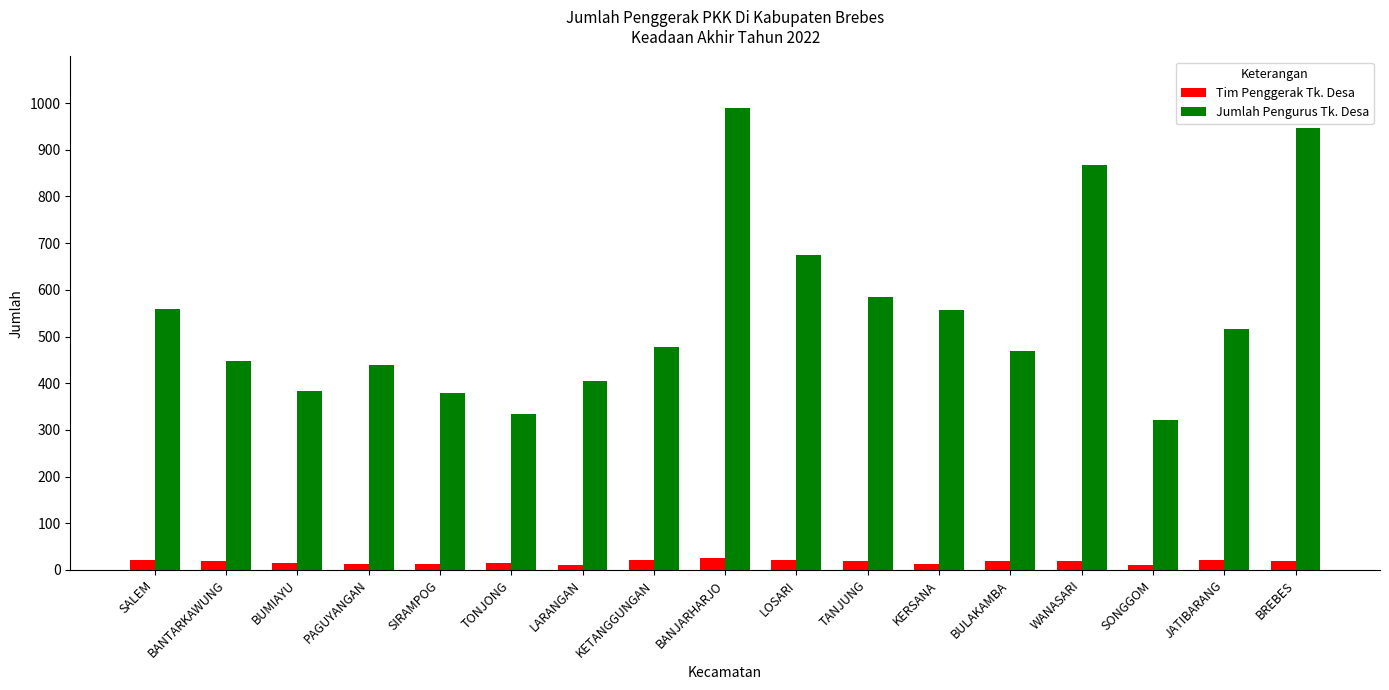

Are the bars horizontal?

No